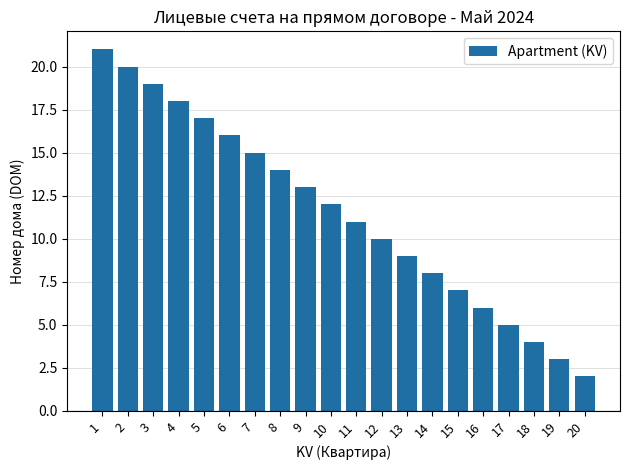

How many data points are less than 12?

10